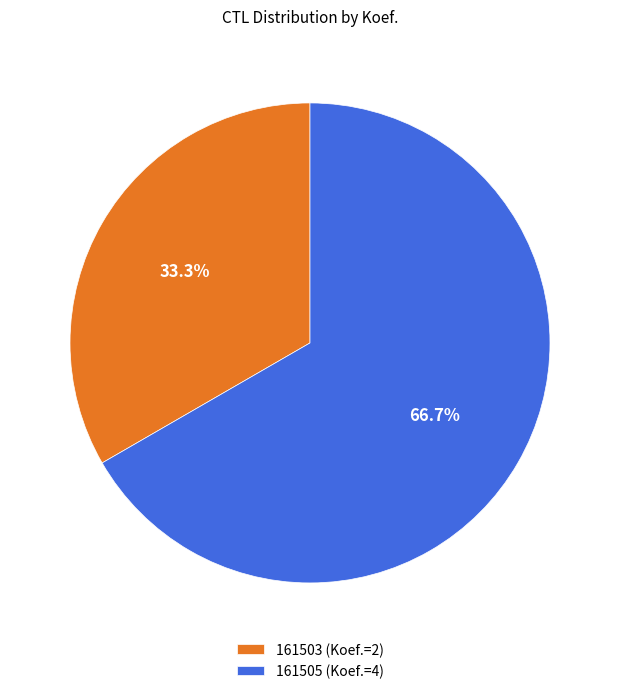

To the nearest percent, what portion does 161505 represent?

67%